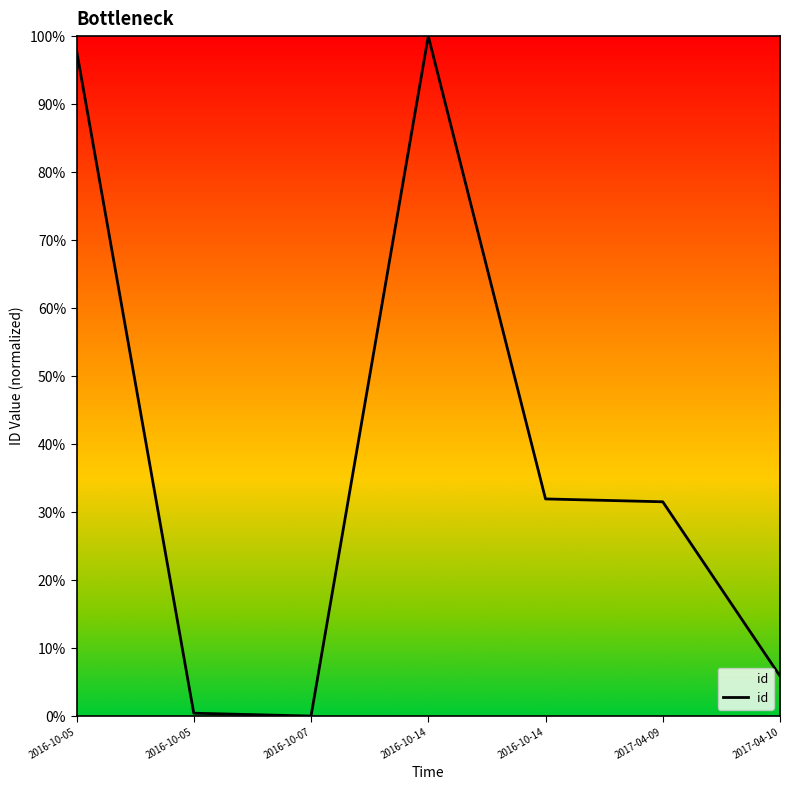

Is this an area chart (filled region under the line)?

Yes